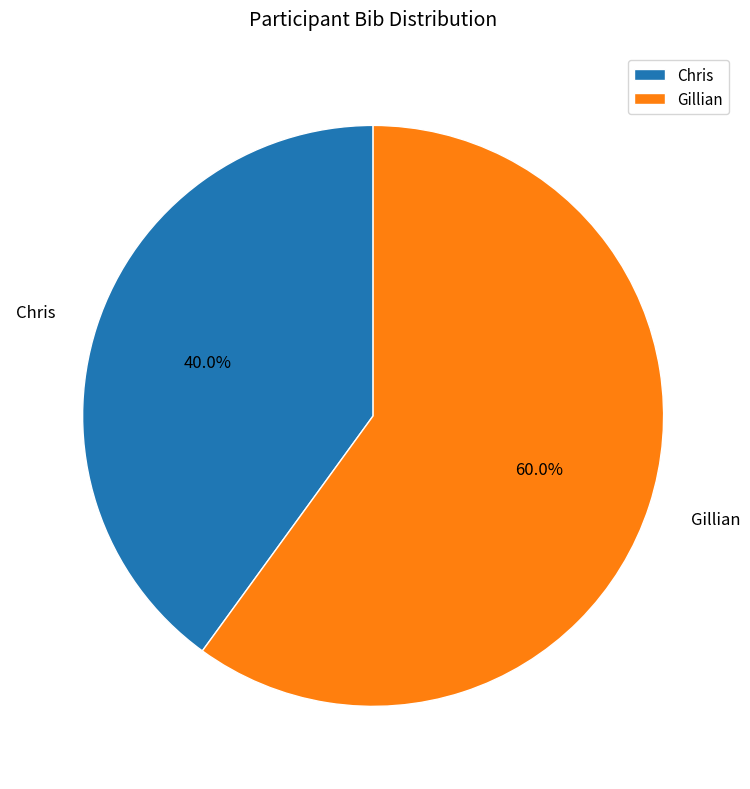

Is it true that Chris is 40% of the pie?

True